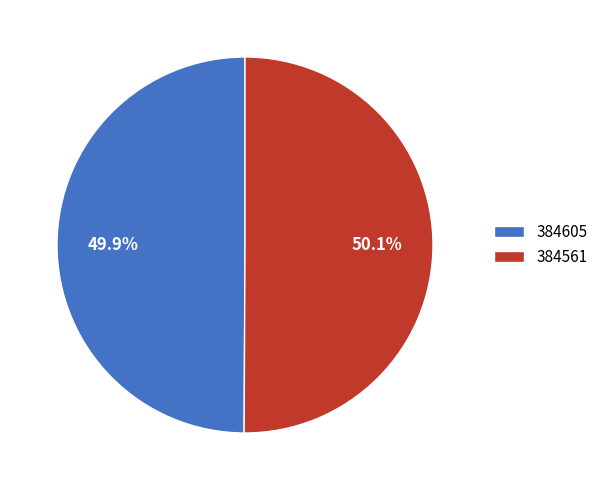

True or false: 384561 accounts for 50% of the total.

True